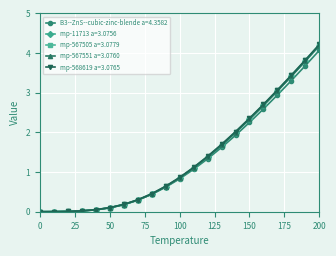

How many lines are shown in the chart?

5